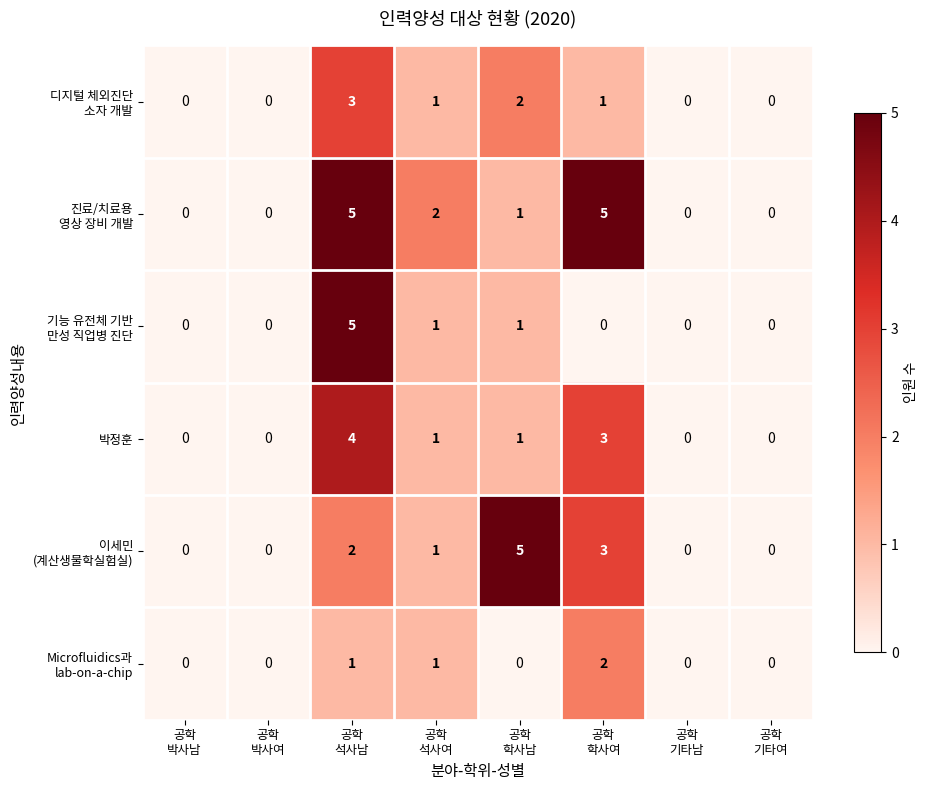

What is the greatest value displayed?

5